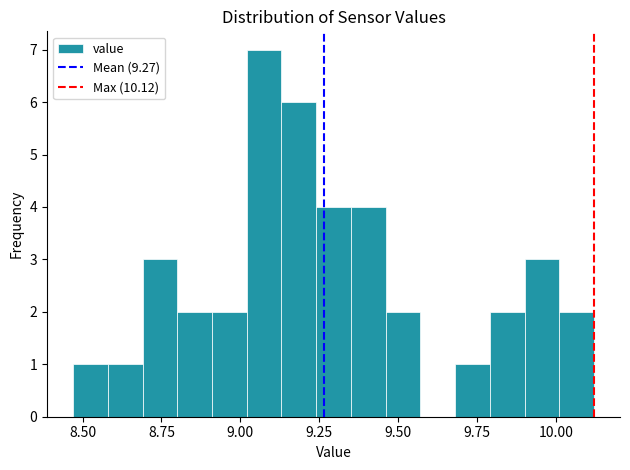

Around what value on the x-axis is the tallest bar? Give the approximate position of its centre, as read against the axis.

9.10